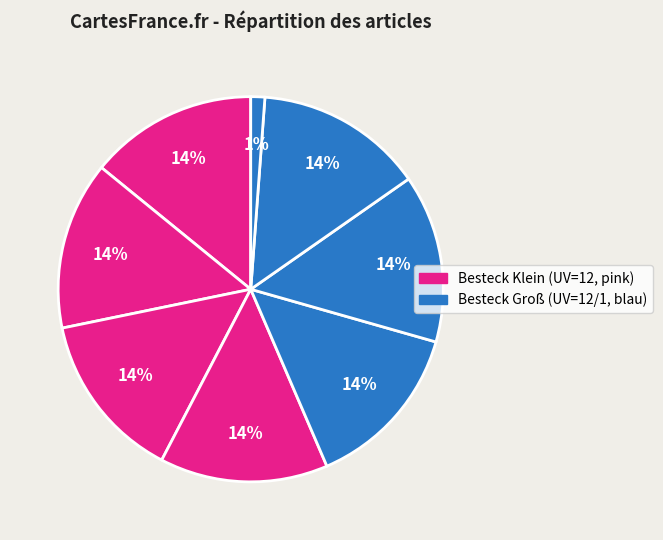

How many segments does this pie chart have?

8